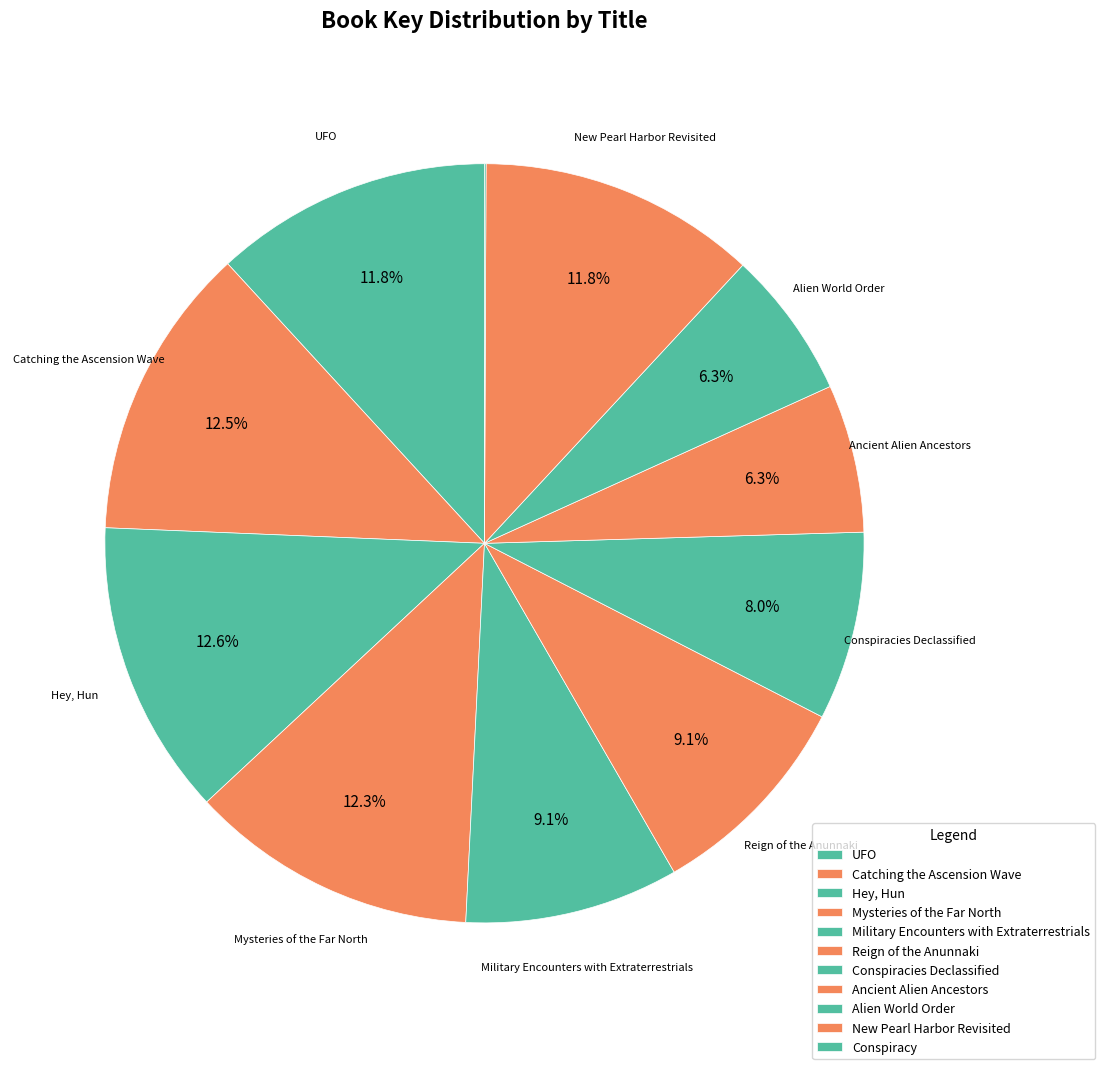

Does Hey, Hun account for over 50% of the chart?

No